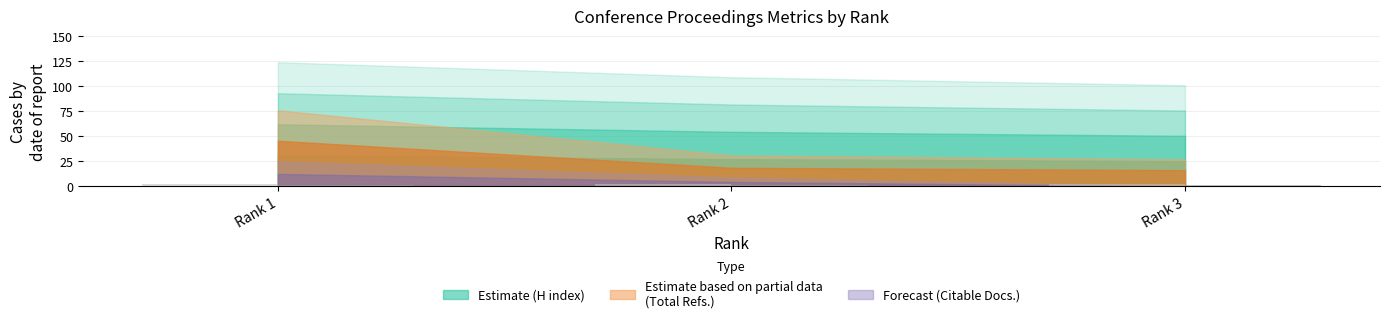

Does the chart contain any negative values?

No